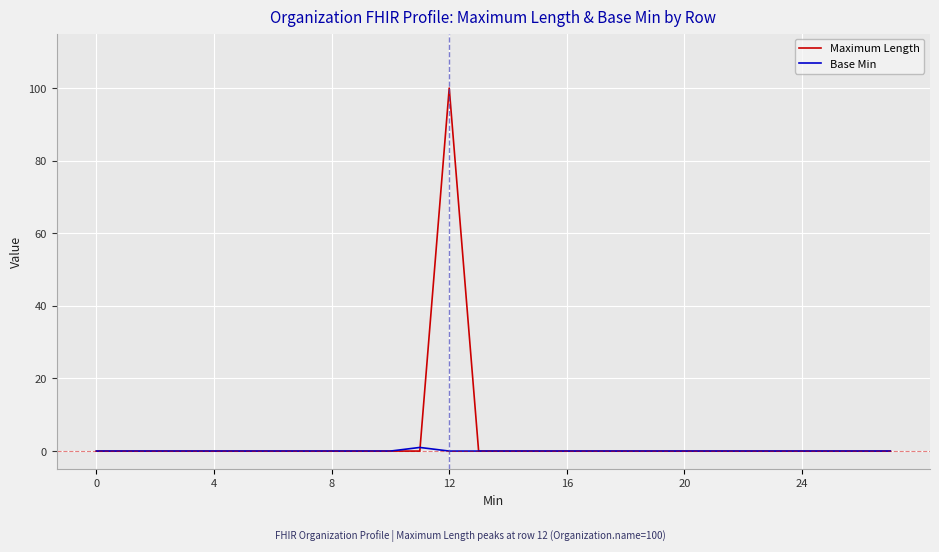

List the series in order of their peak value, highest first.

Maximum Length, Base Min